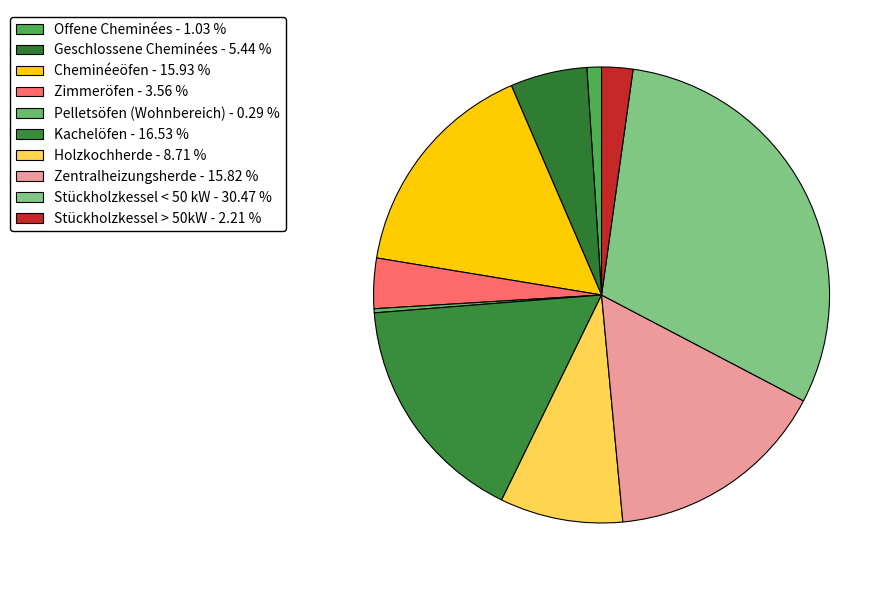

Between Zentralheizungsherde and Geschlossene Cheminées, which is larger?

Zentralheizungsherde